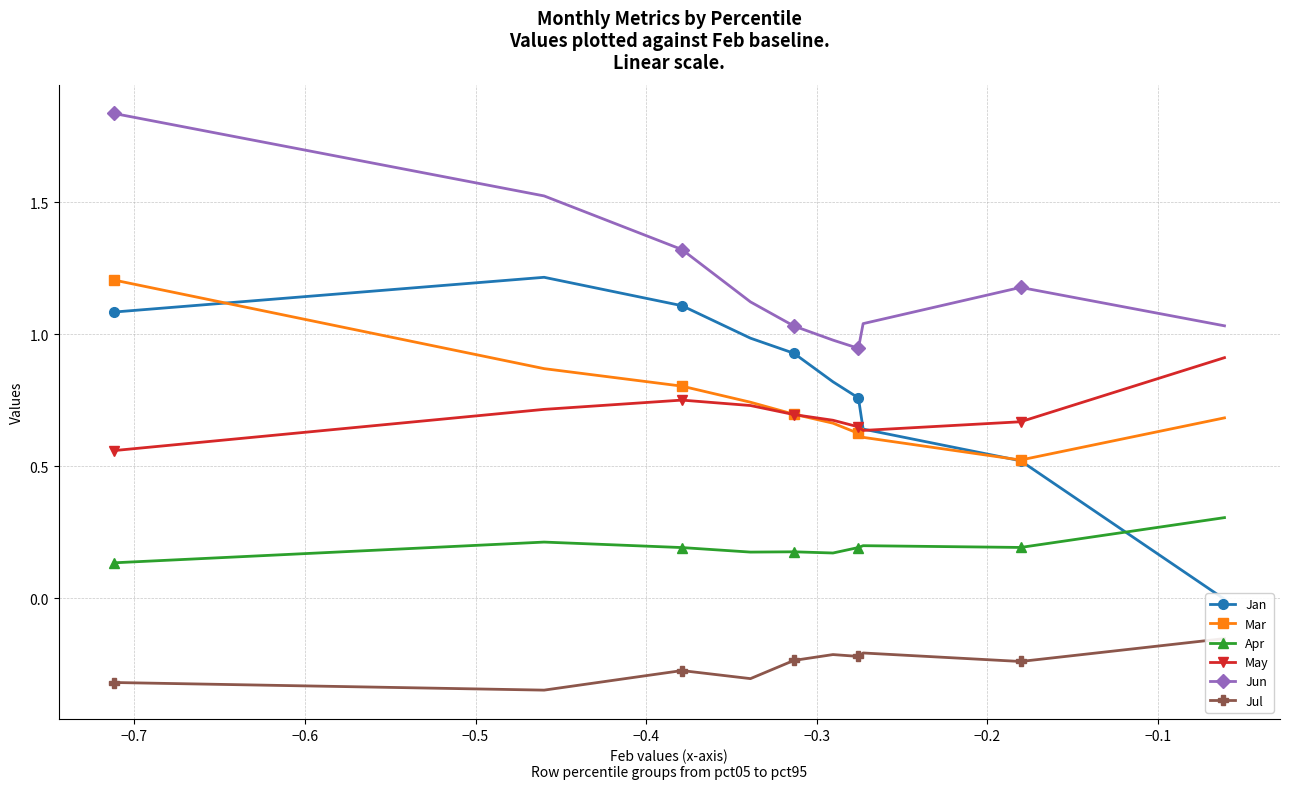

What is the minimum value shown in the chart?

-0.3